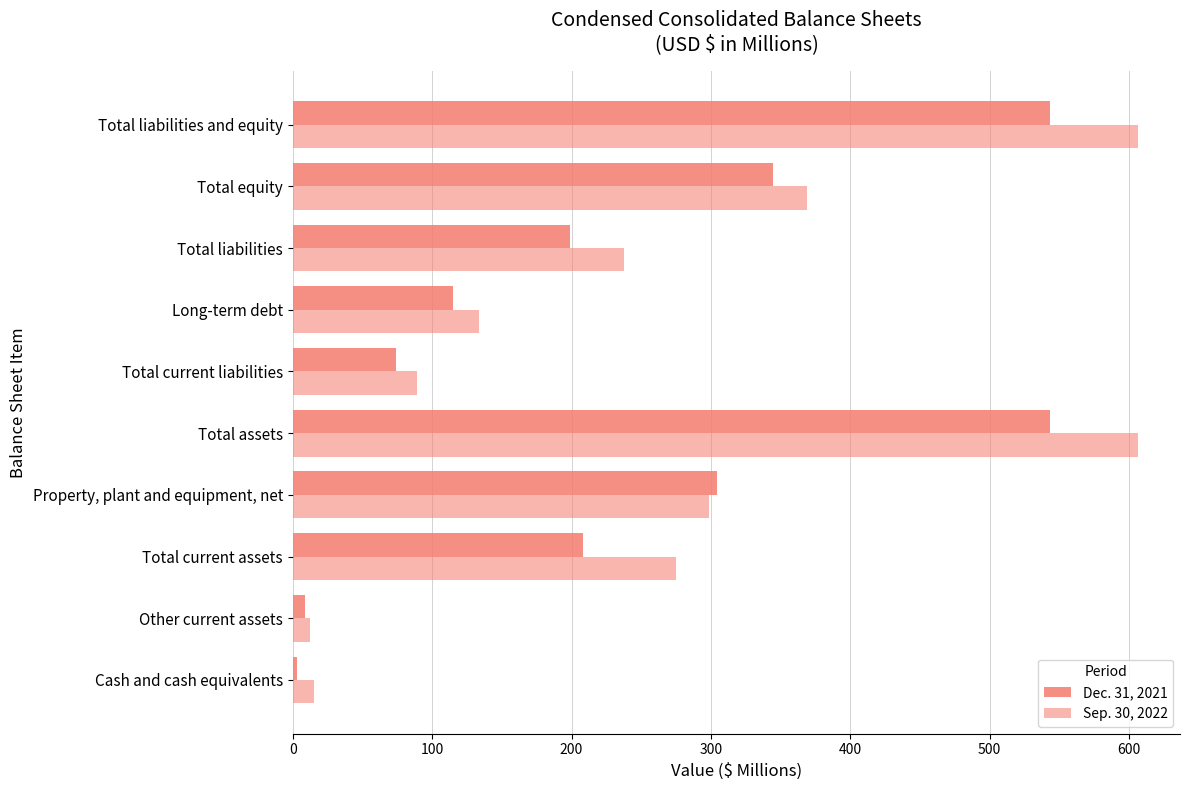

Count the number of data series in this chart.

2